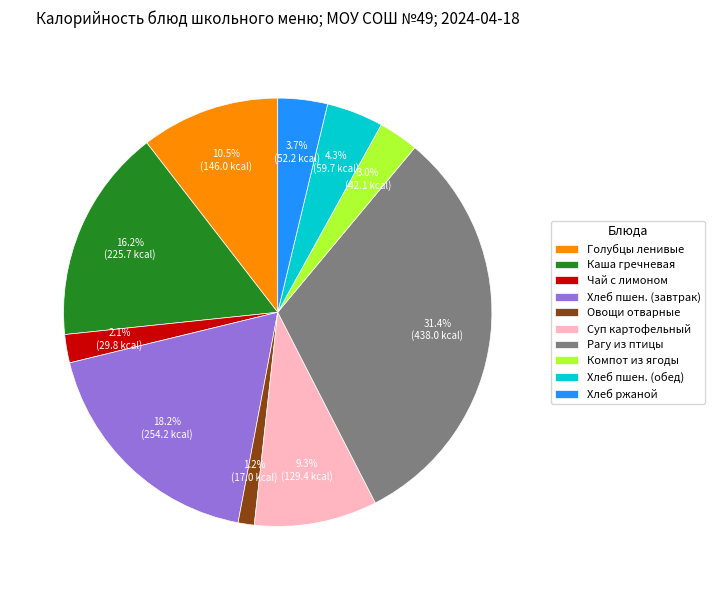

Rank the categories by value from lowest to highest.

Овощи отварные, Чай с лимоном, Компот из ягоды, Хлеб ржаной, Хлеб пшен. (обед), Суп картофельный, Голубцы ленивые, Каша гречневая, Хлеб пшен. (завтрак), Рагу из птицы